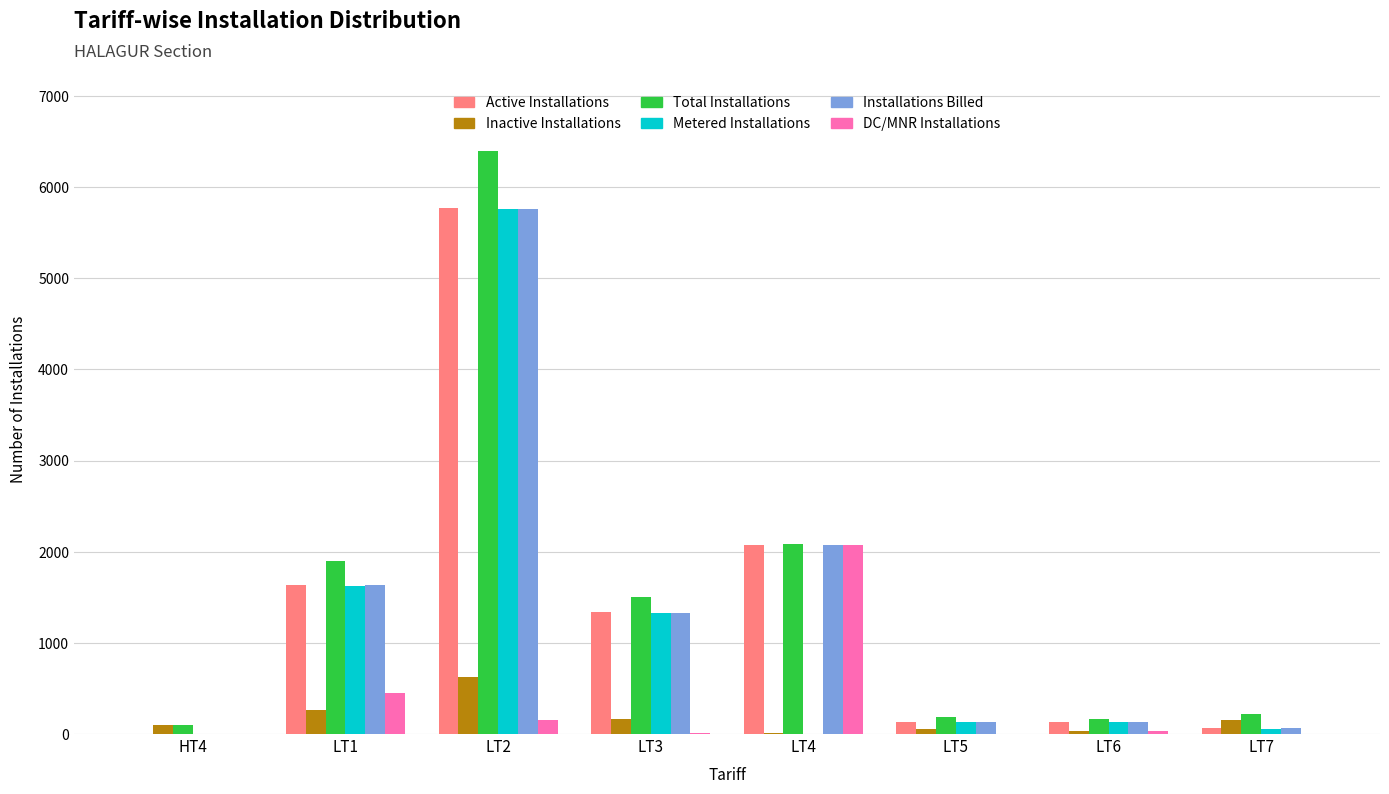

The Active Installations series shows 1339 at LT3. True or false?

True